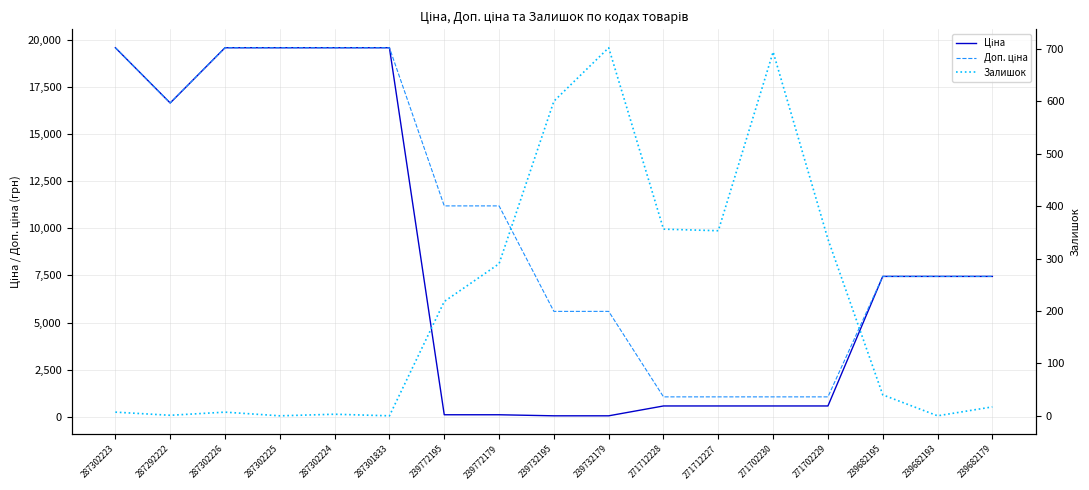

What is the sum of all Доп. ціна values?

174581.1